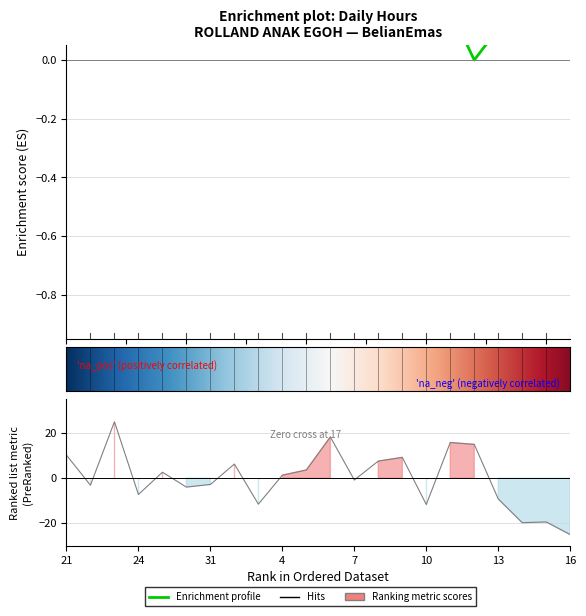

List the labels in order of value, largest first.

23, 6, 11, 12, 21, 9, 8, 2, 5, 29, 4, 7, 31, 22, 30, 24, 13, 3, 10, 15, 14, 16